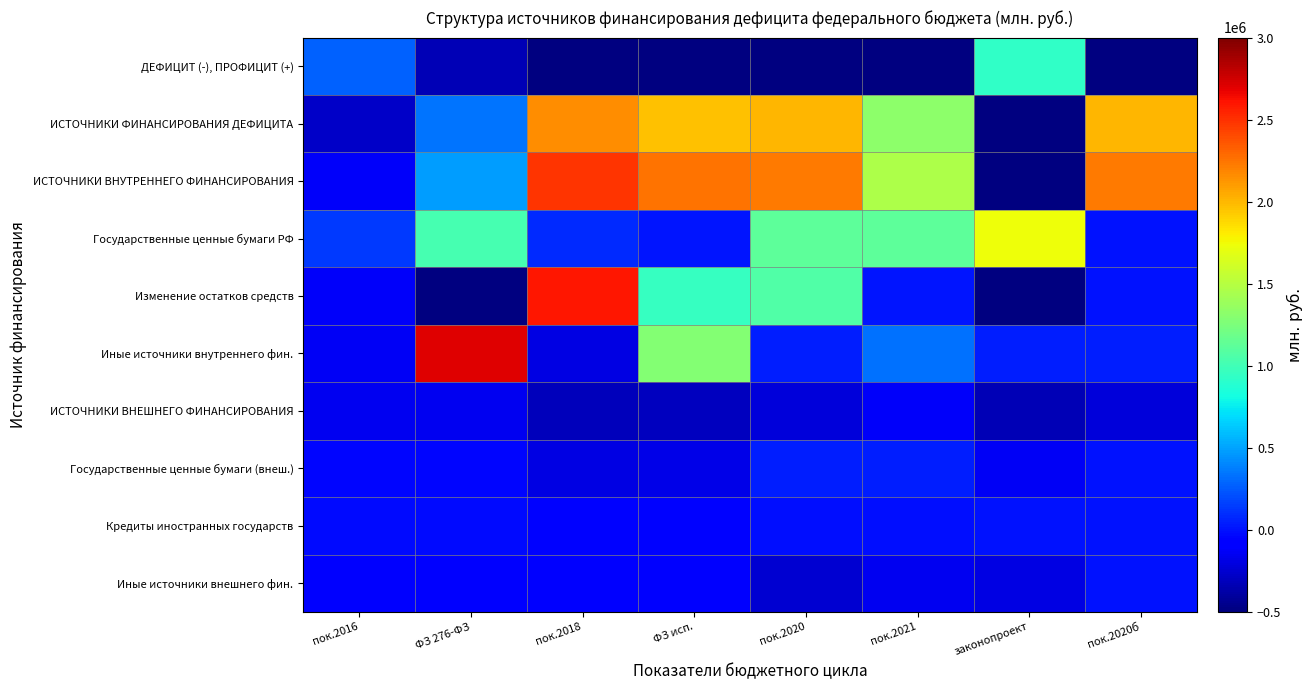

Which series has the largest range (max minus min)?

Изменение остатков средств